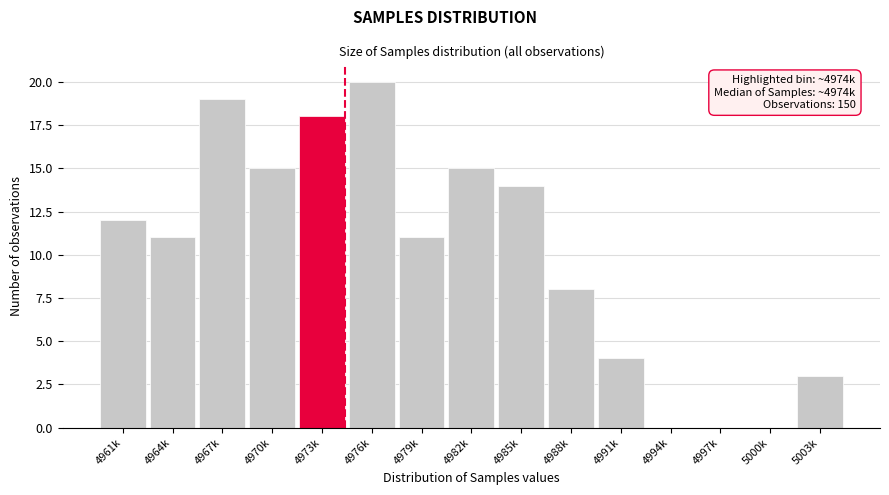

Reading right to left, what are all the values shown in this chart?

5003k=3	5000k=0	4997k=0	4994k=0	4991k=4	4988k=8	4985k=14	4982k=15	4979k=11	4976k=20	4973k=18	4970k=15	4967k=19	4964k=11	4961k=12